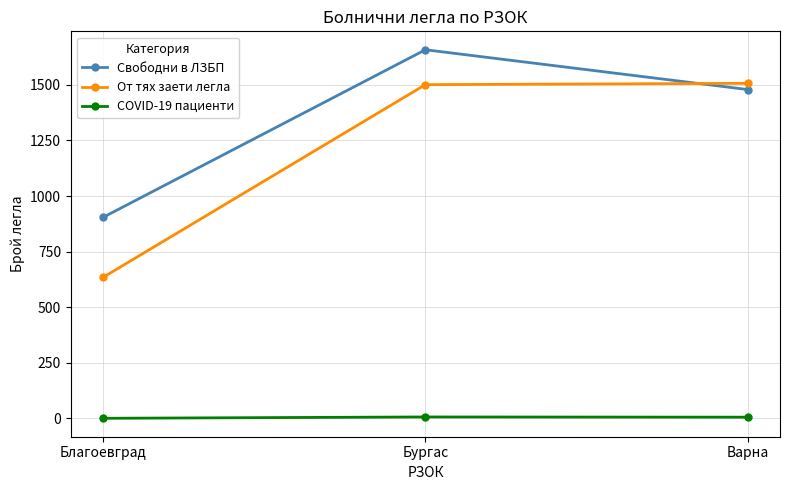

What is the spread (max minus min) of values at Бургас?

1652